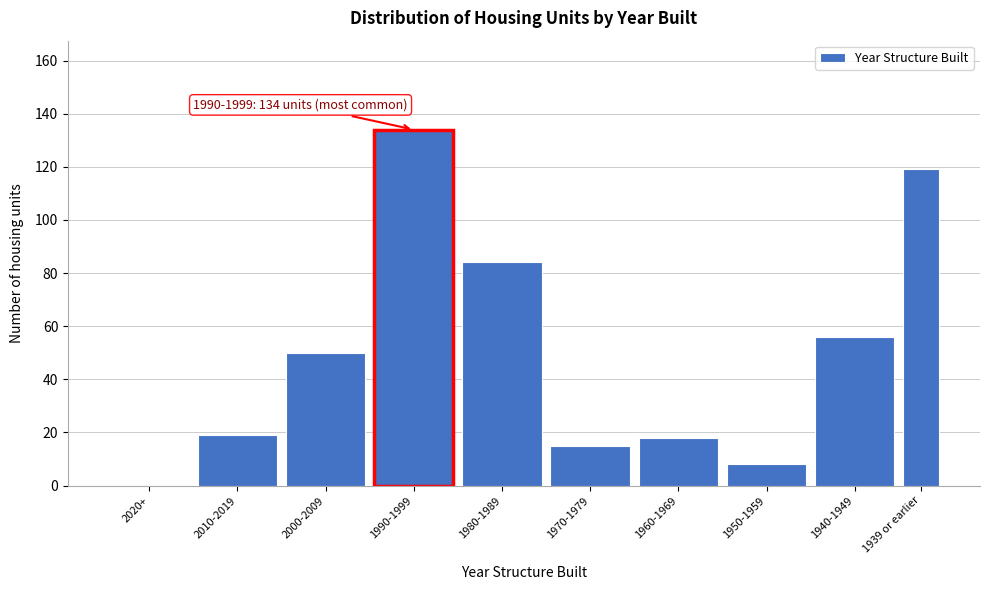

Reading left to right, list all the values displayed in this chart.

2020+=0	2010-2019=19	2000-2009=50	1990-1999=134	1980-1989=84	1970-1979=15	1960-1969=18	1950-1959=8	1940-1949=56	1939 or earlier=119